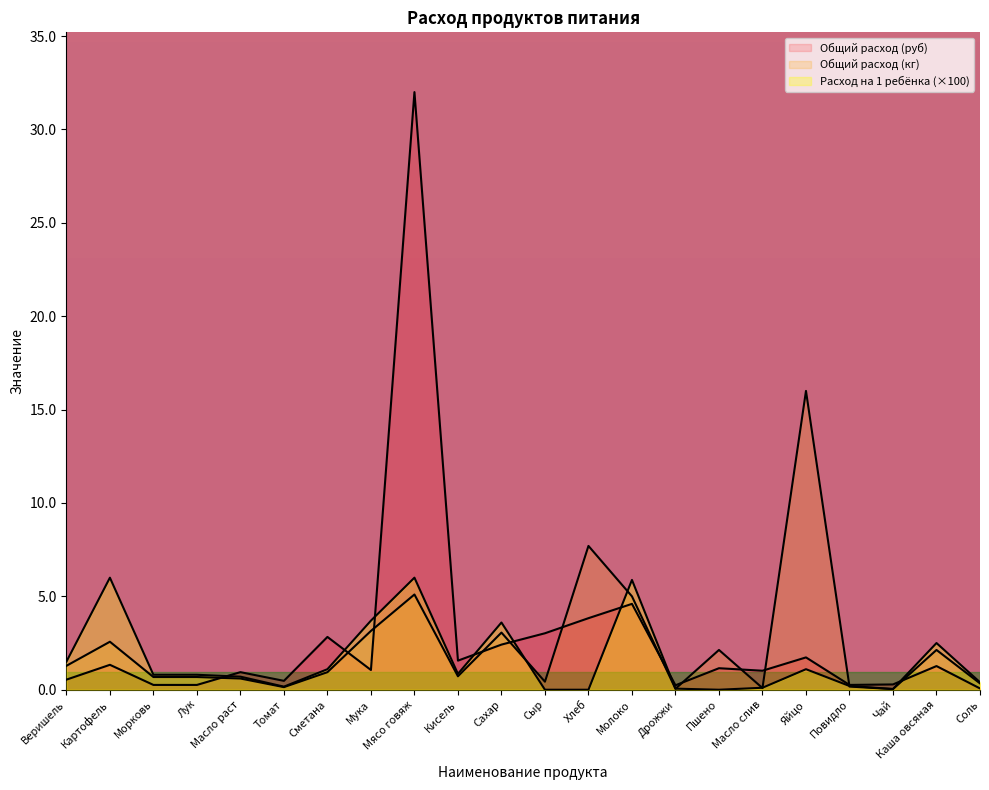

What value does the Общий расход (руб) series have at Сыр?

3.0